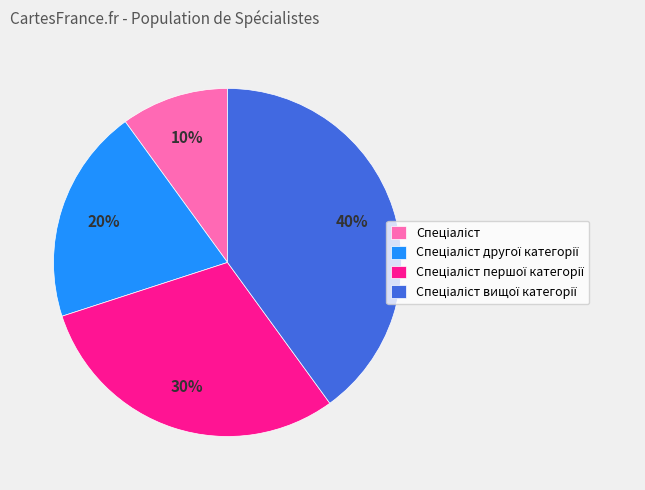

To the nearest percent, what is the difference between the largest and smallest slice percentages?

30%